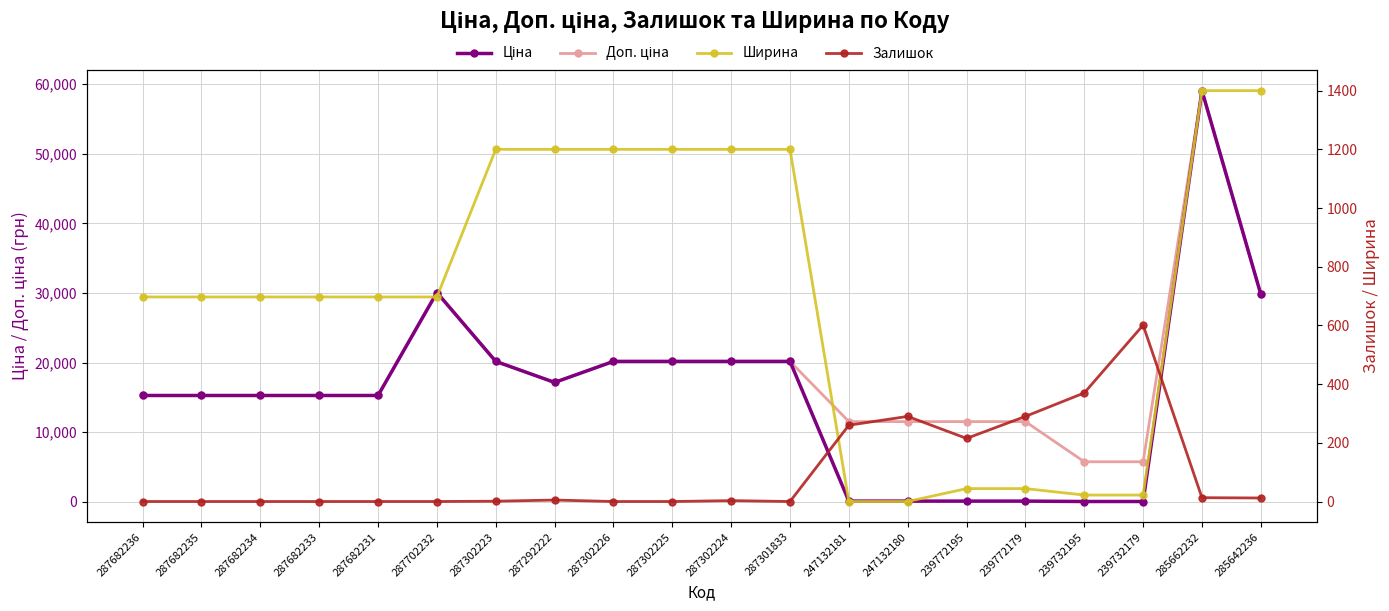

How many lines are shown in the chart?

4